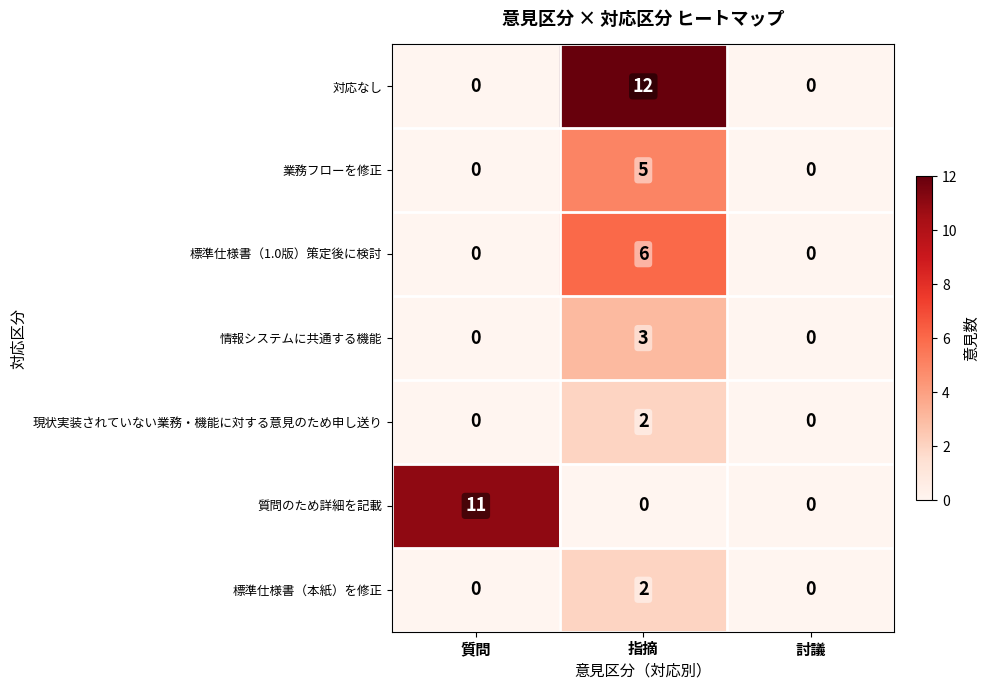

Count the number of categories in the chart.

3